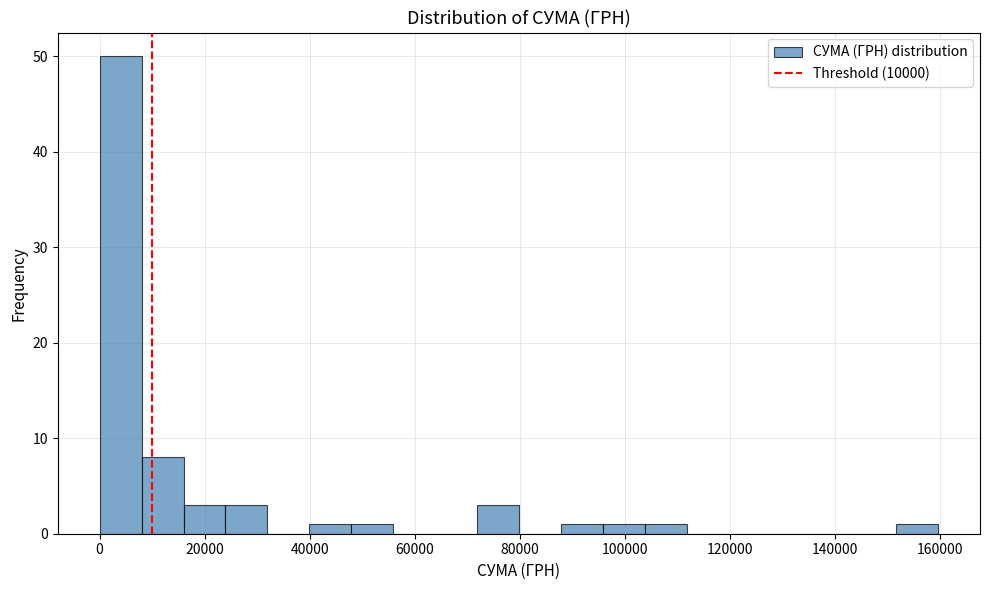

Around what value on the x-axis is the tallest bar? Give the approximate position of its centre, as read against the axis.

4000